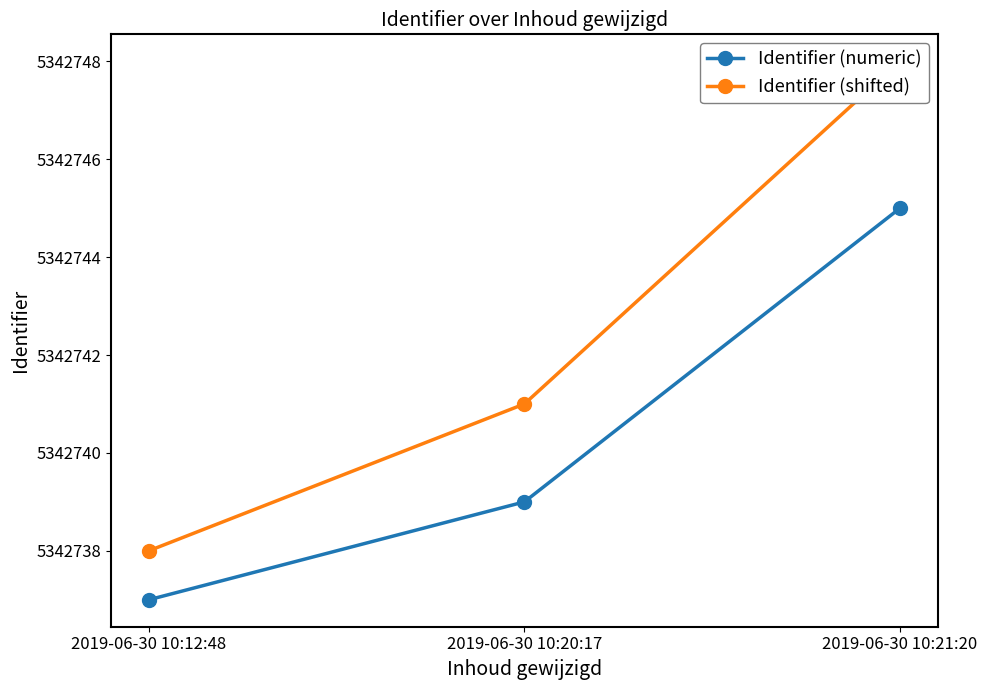

What value does the Identifier (shifted) series have at 2019-06-30 10:20:17, to the nearest 10?

5342740